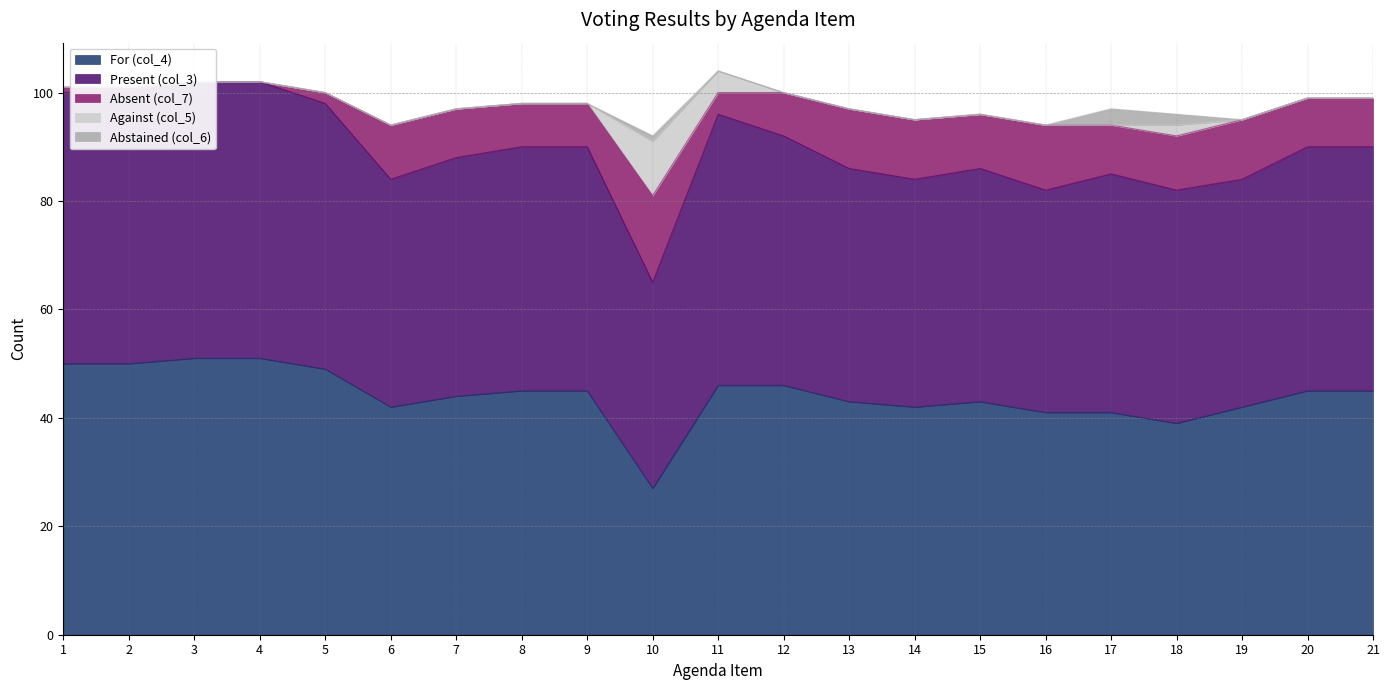

How many data points does each series have?

21